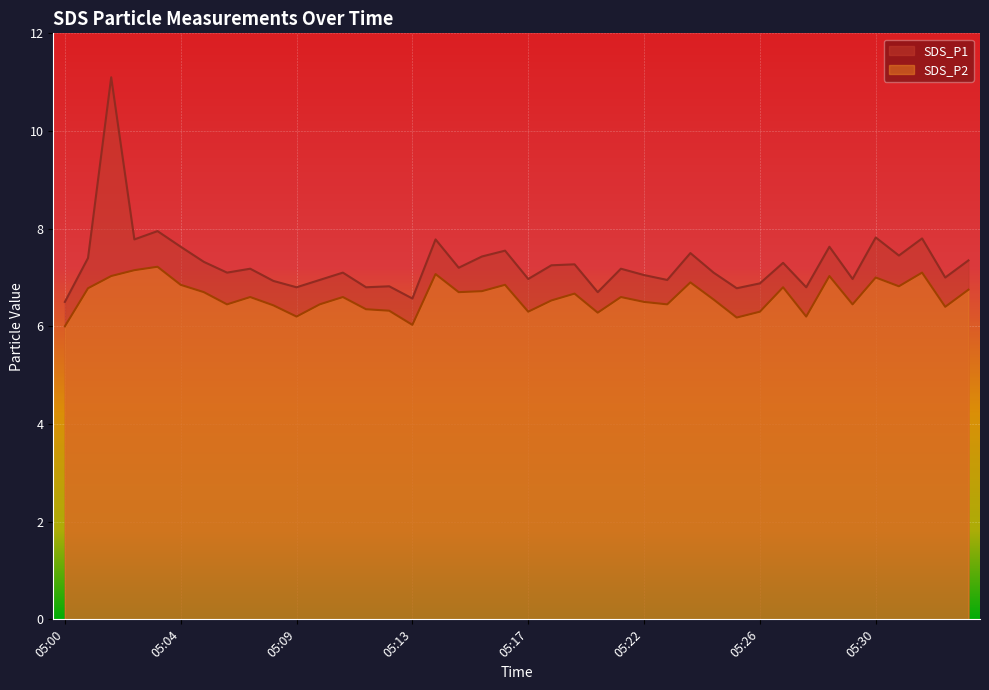

Is the value of SDS_P1 at 05:09 greater than the value of SDS_P2 at 05:28?

Yes